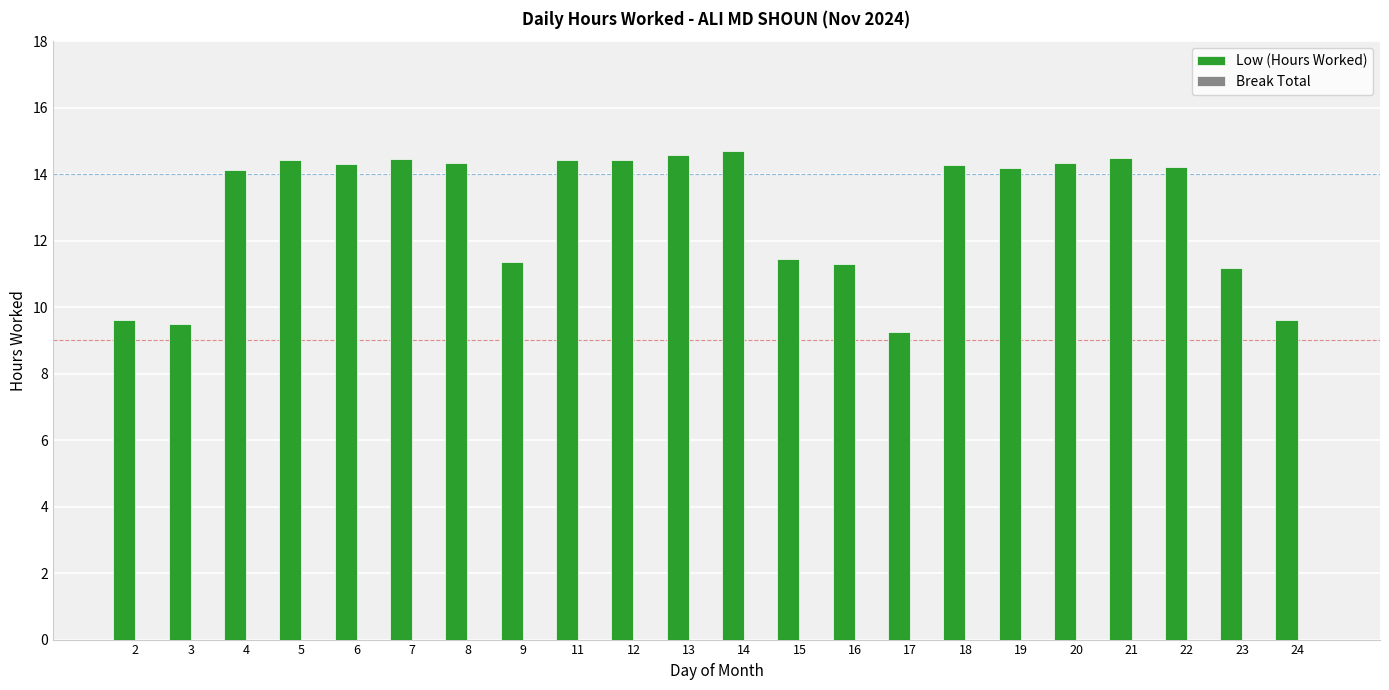

What is the smallest value displayed?

9.3